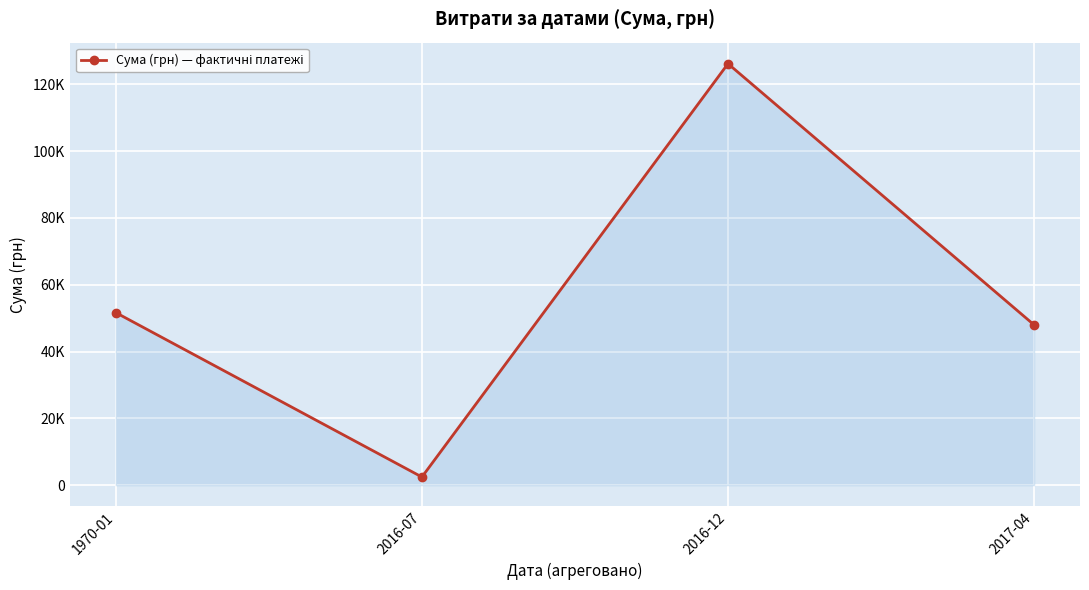

At which category does the data reach its first local valley?

2016-07